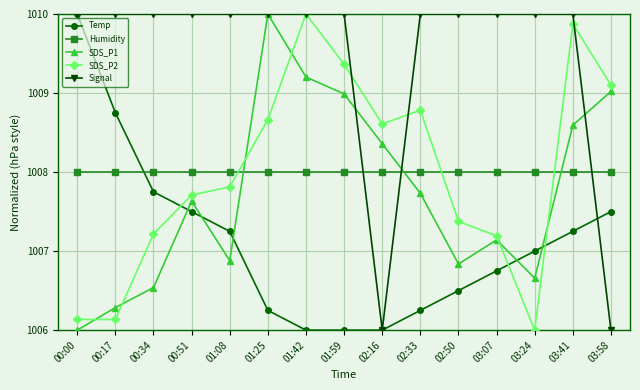

What are all the series names shown in the legend?

Temp, Humidity, SDS_P1, SDS_P2, Signal